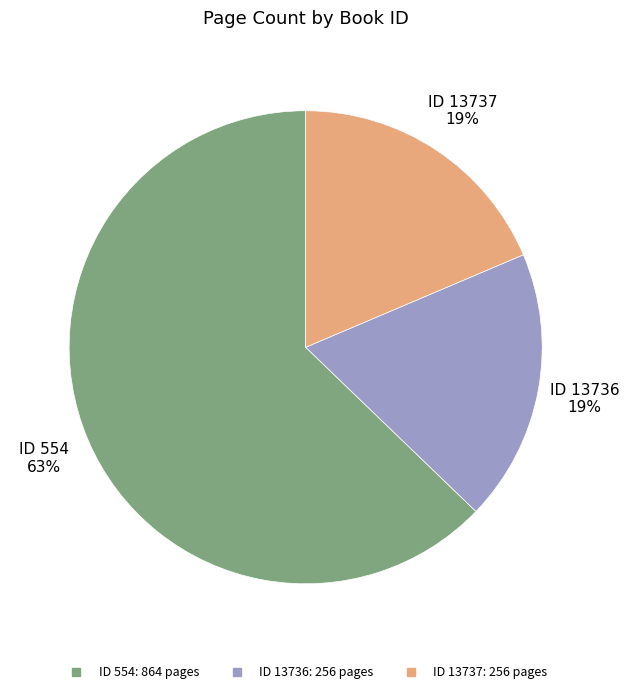

To the nearest percent, what is the difference between the largest and smallest slice percentages?

44%